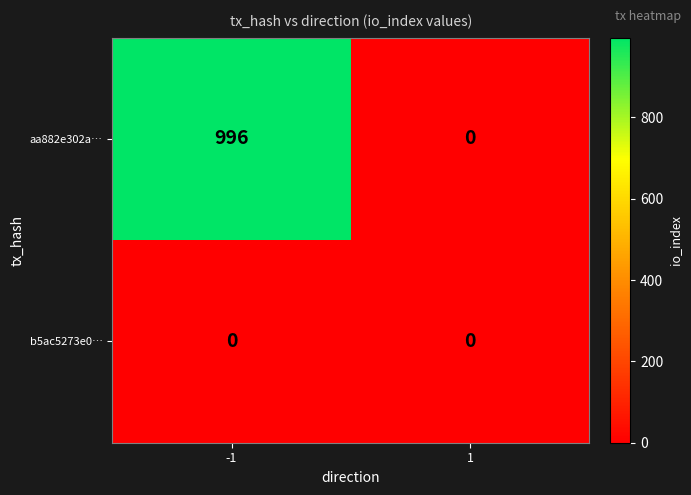

Reading left to right, extract all data points from this chart.

aa882e302a…: -1=996	1=0
b5ac5273e0…: -1=0	1=0